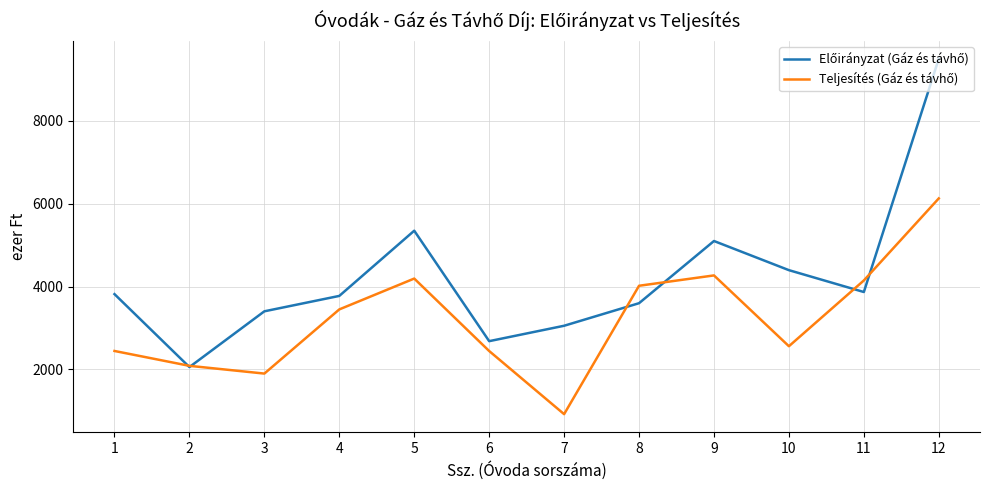

What is the maximum value shown in the chart?

9504